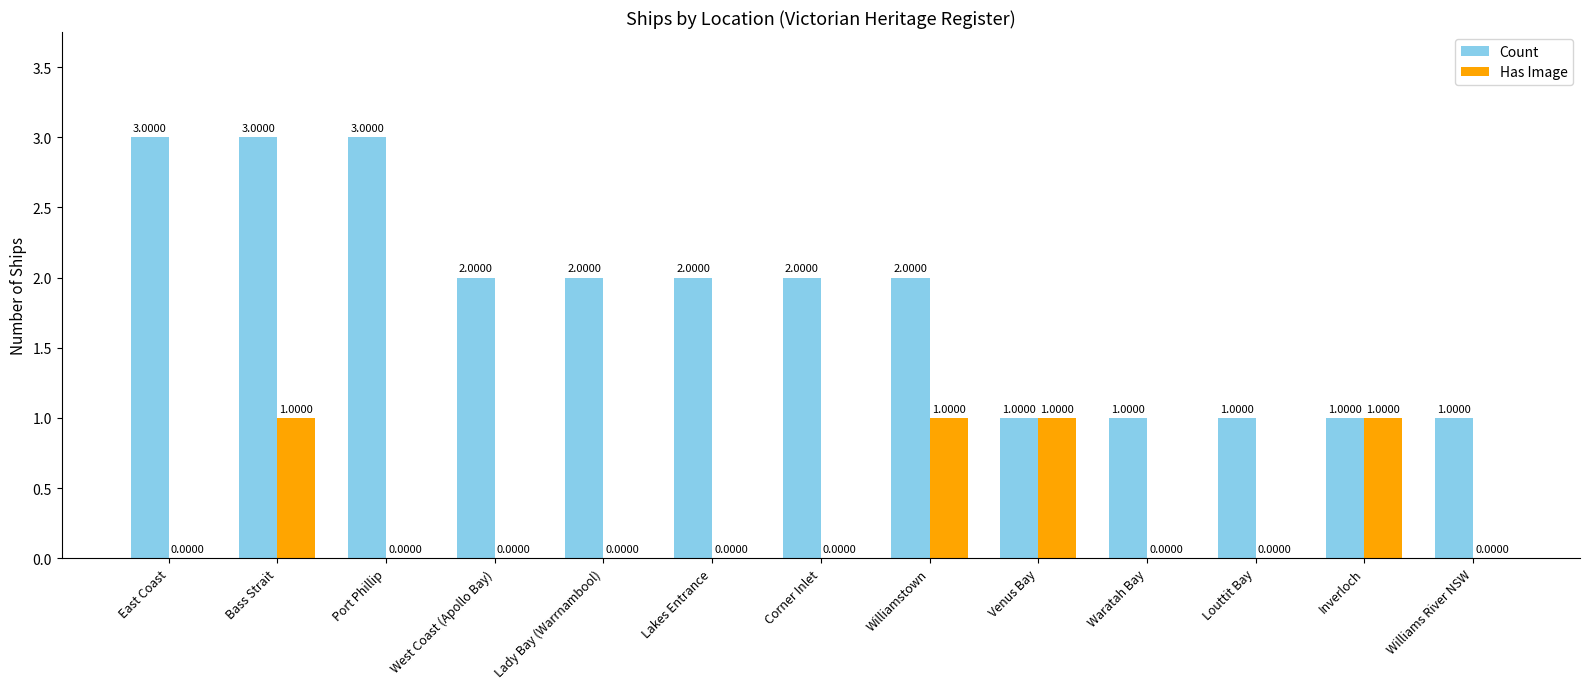

Is the value of Has Image at Port Phillip greater than the value of Count at Bass Strait?

No